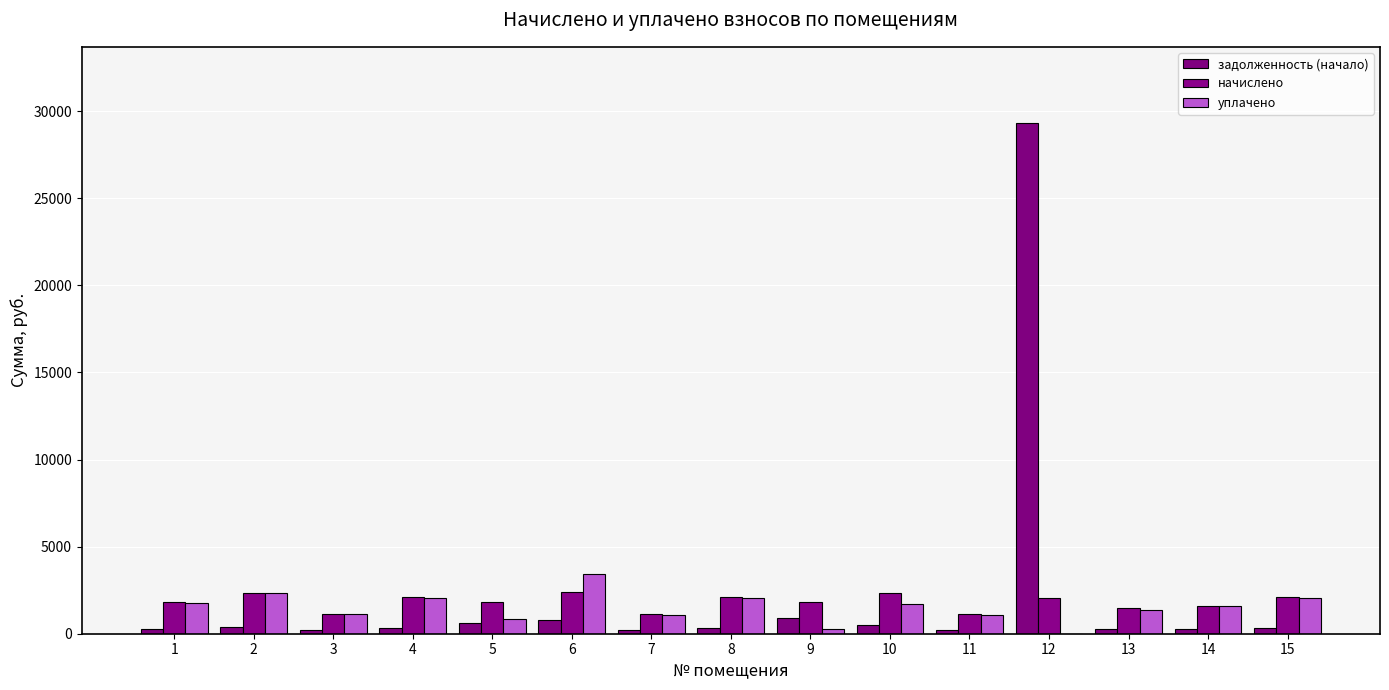

Which category has the lowest value in the задолженность (начало) series?

7